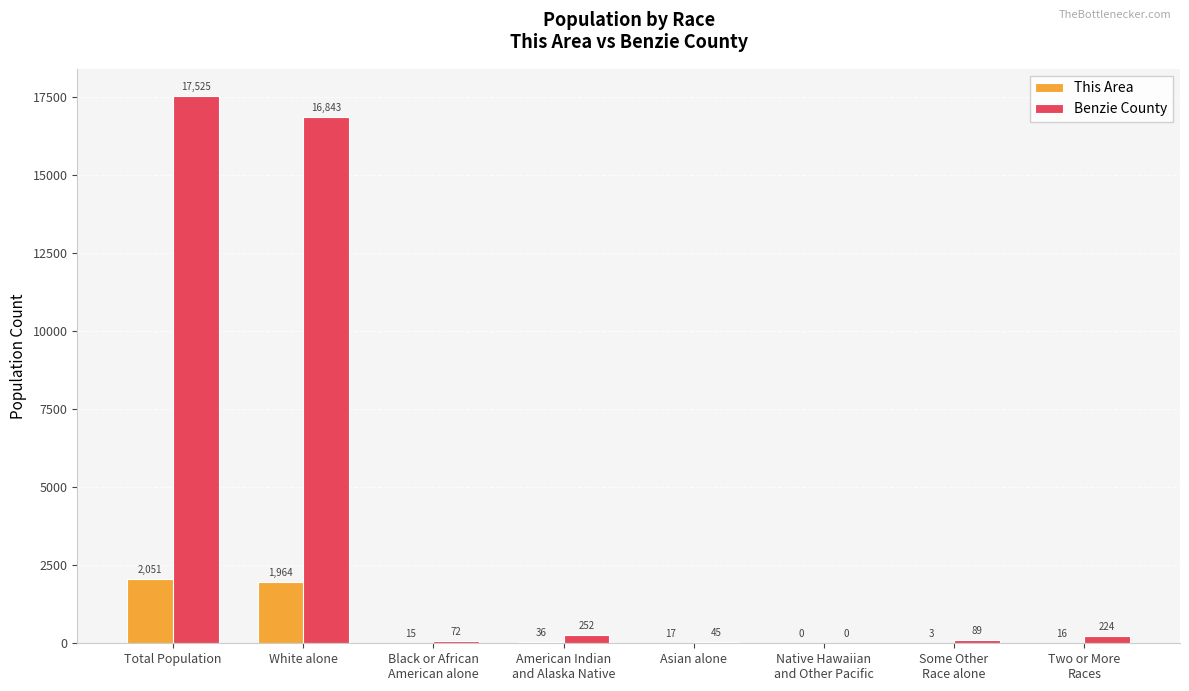

What is the sum of the Benzie County values at Total Population and White alone?

34368